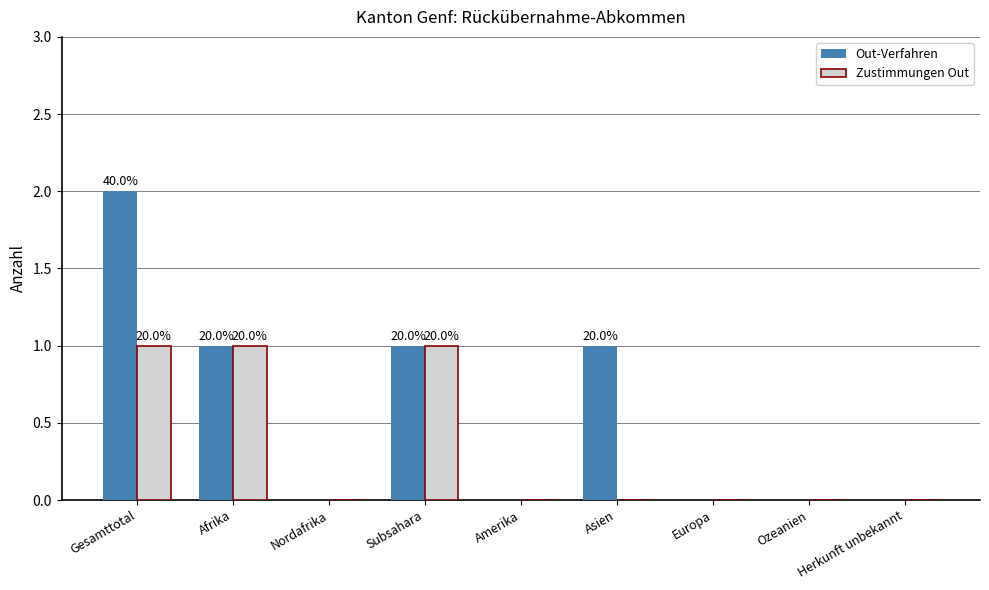

Which series has the largest total across all categories?

Out-Verfahren